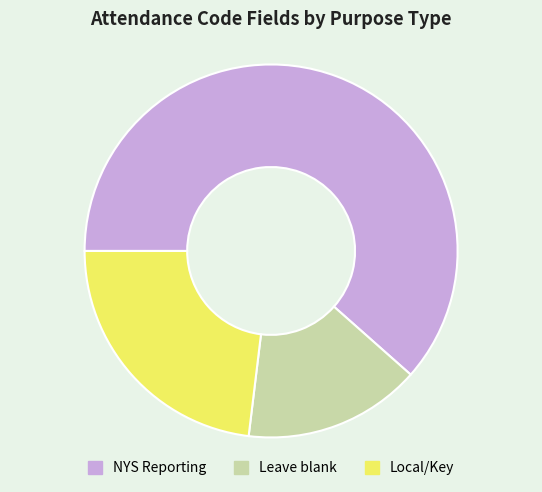

Do Leave blank and NYS Reporting together represent more than half of the pie?

Yes